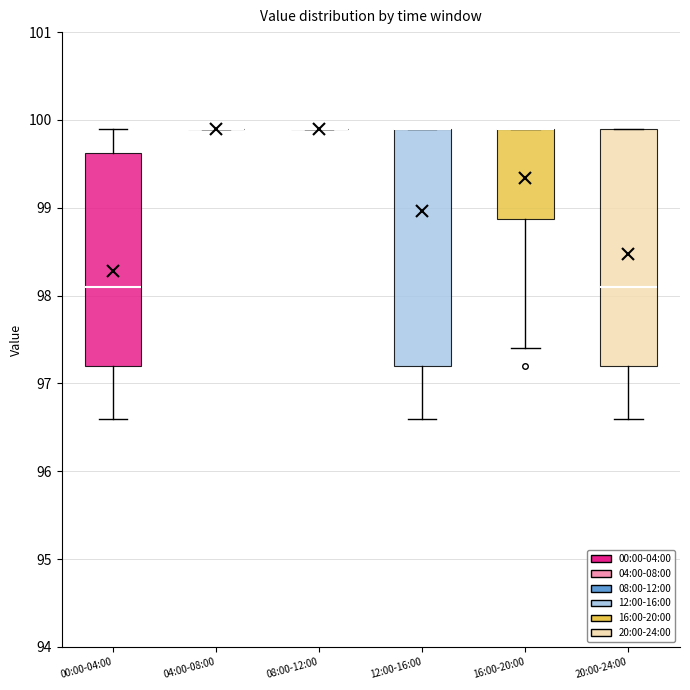

Reading left to right, read every box against the y-axis: the position of its median line, the range the box covers, and the ends of its whiskers. The values are not printed on the chart, so give them approximately, as read against the axis.

00:00-04:00: median 98.1, box 97.2 to 99.6, whiskers 96.6 to 99.9
04:00-08:00: box collapsed to a line at 99.9, whiskers 99.9 to 99.9
08:00-12:00: box collapsed to a line at 99.9, whiskers 99.9 to 99.9
12:00-16:00: median 99.9 (drawn on the box's upper edge), box 97.2 to 99.9, whiskers 96.6 to 99.9
16:00-20:00: median 99.9 (drawn on the box's upper edge), box 98.9 to 99.9, whiskers 97.4 to 99.9
20:00-24:00: median 98.1, box 97.2 to 99.9, whiskers 96.6 to 99.9